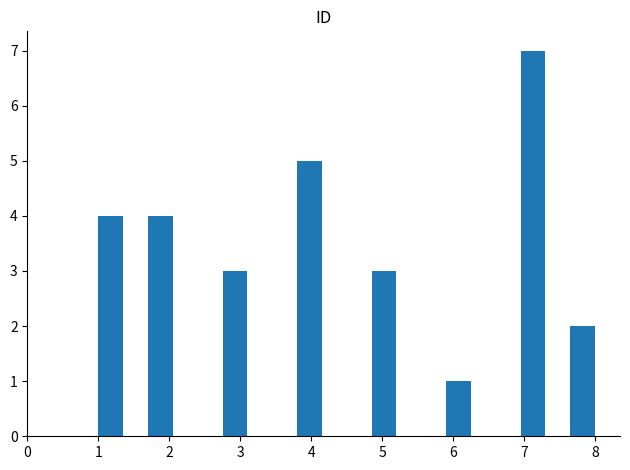

Read against the x-axis, roughly where is the centre of the tallest bar?

7.1